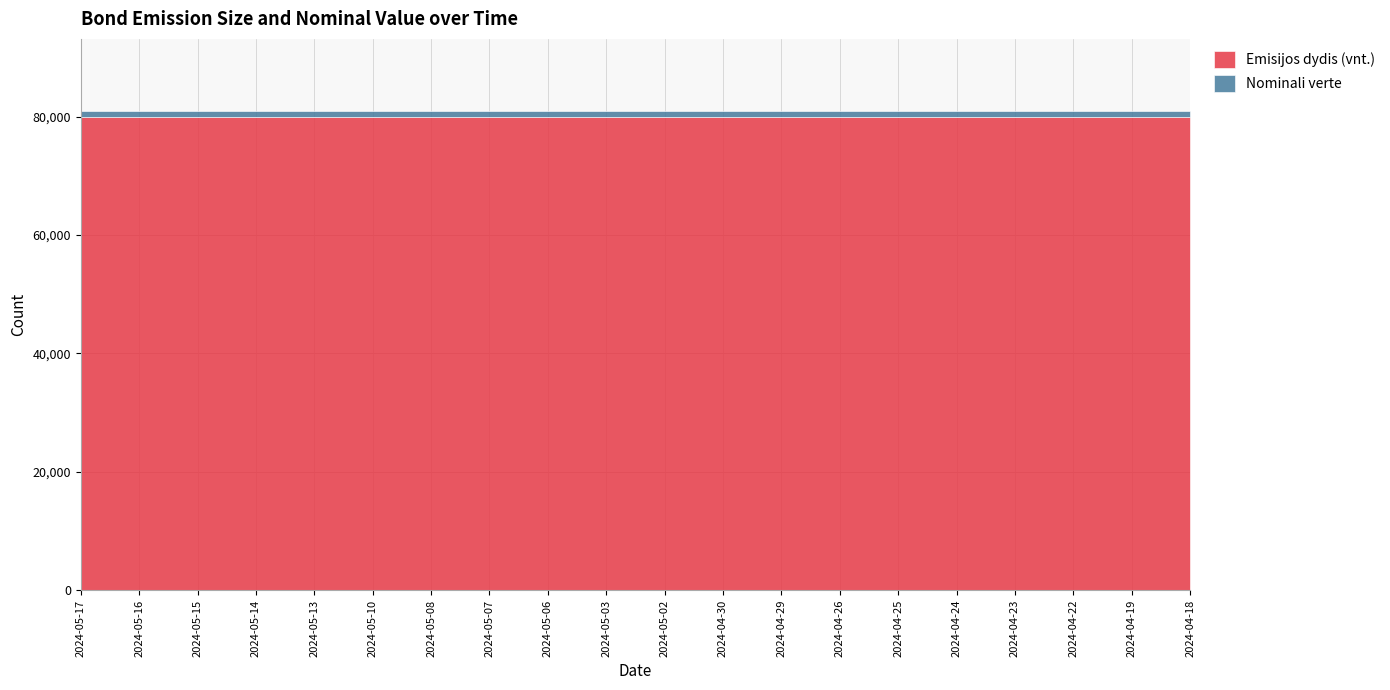

What is the sum of all Nominali verte values?

20000